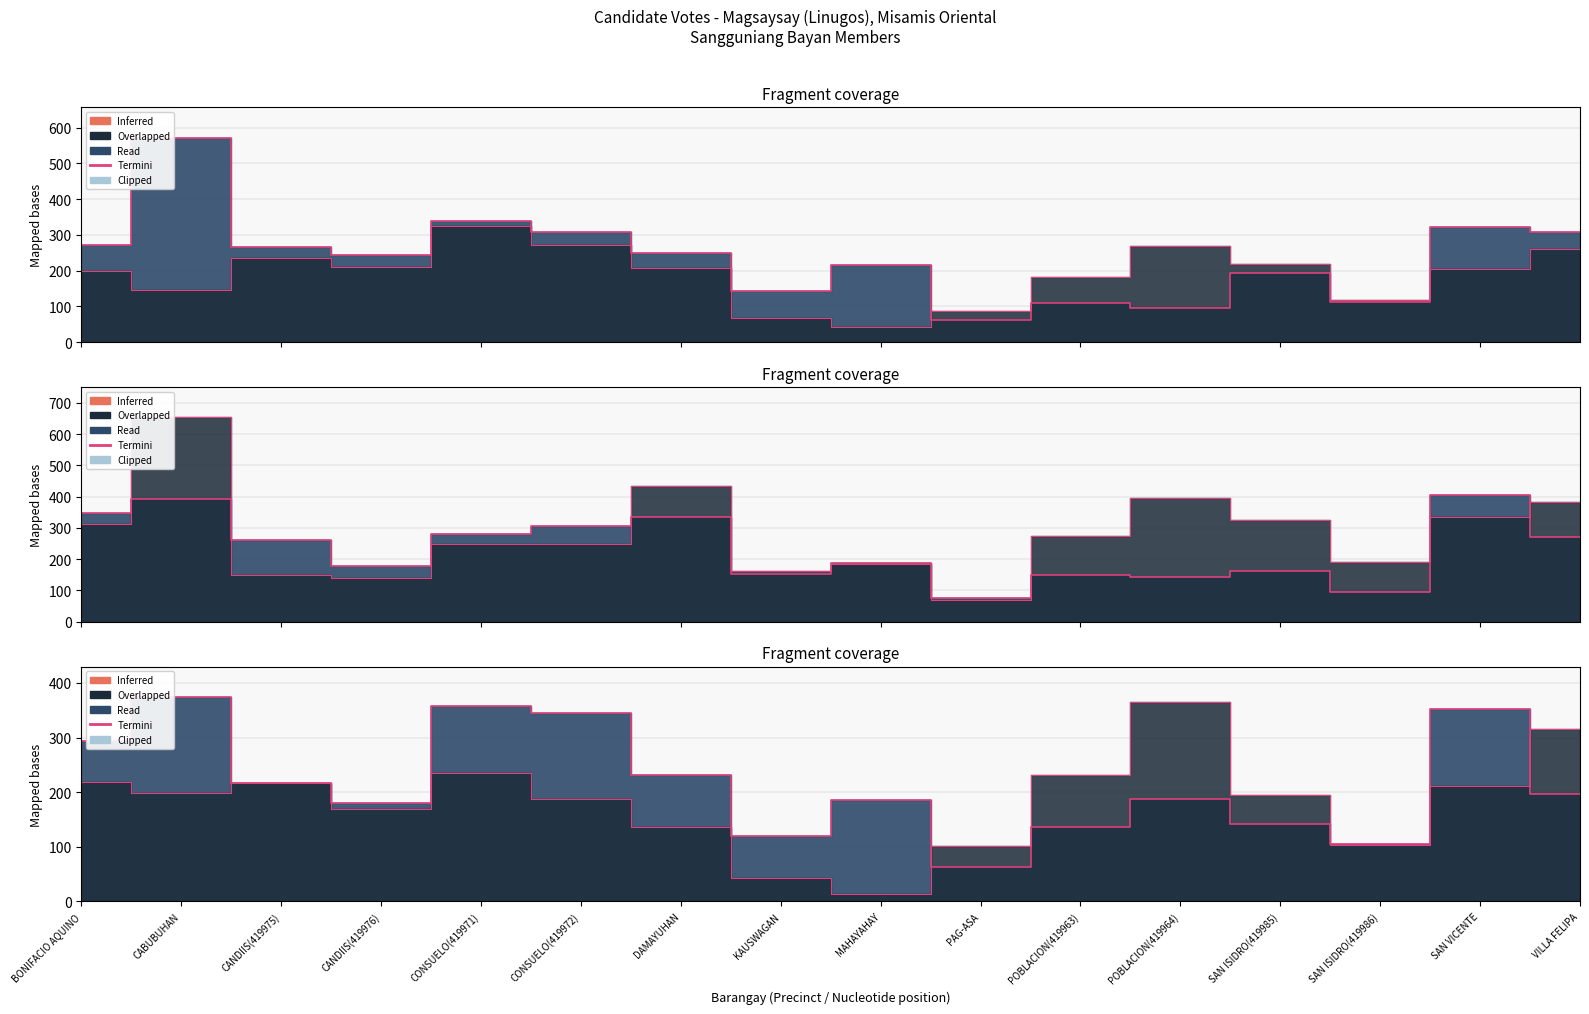

Which label corresponds to the smallest value in the chart?

MAHAYAHAY